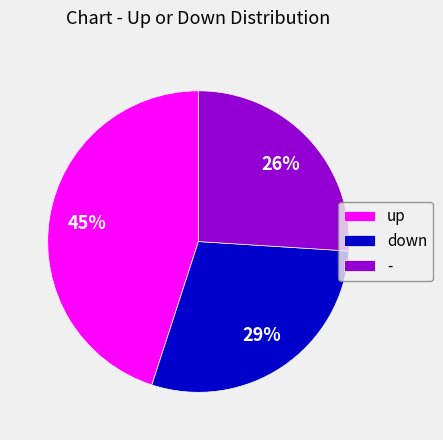

To the nearest percent, what is the difference between the - and up slice percentages?

19%